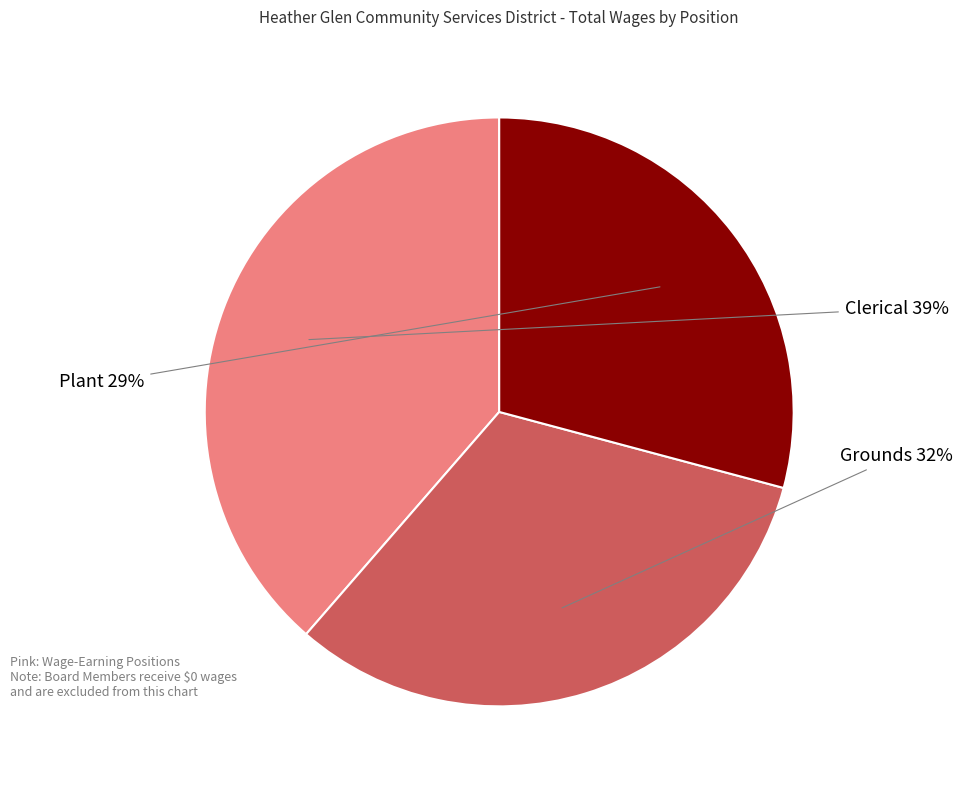

Is there any slice that represents more than half of the pie?

No